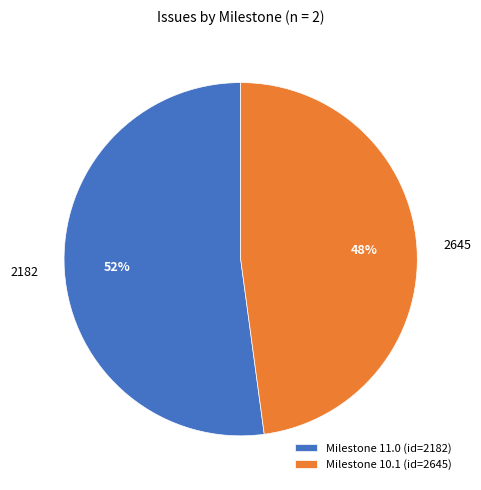

Rank the categories by value from lowest to highest.

2645, 2182